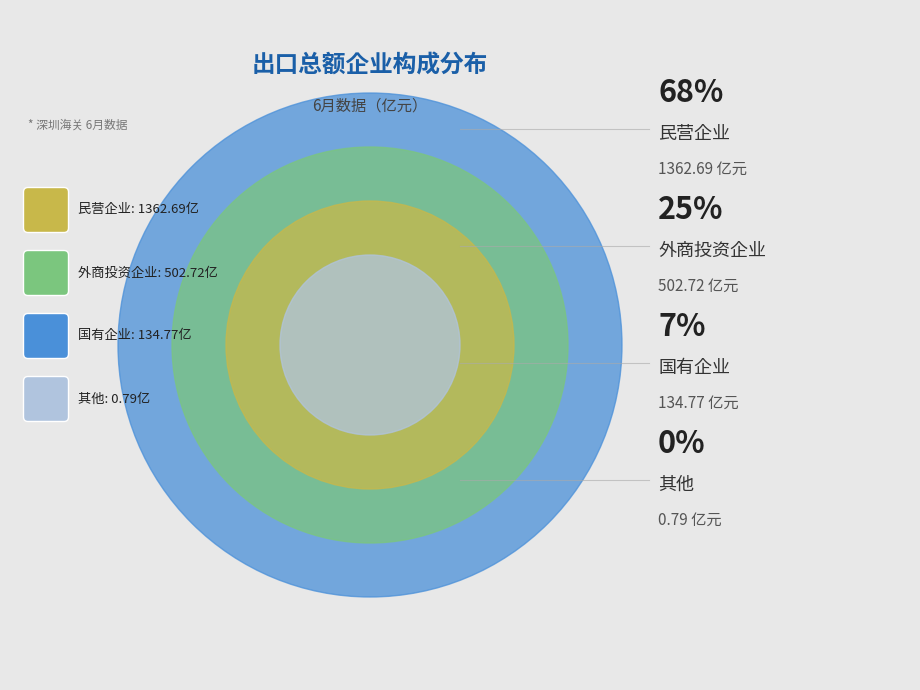

To the nearest percent, what percentage of the pie is 国有企业?

7%